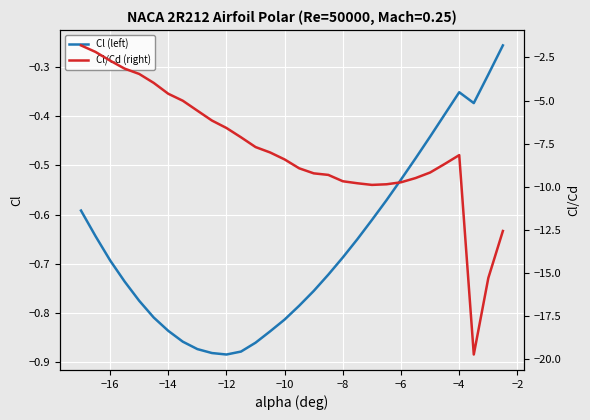

True or false: Cl/Cd (right) has more than 2 points higher than both neighbors.

False